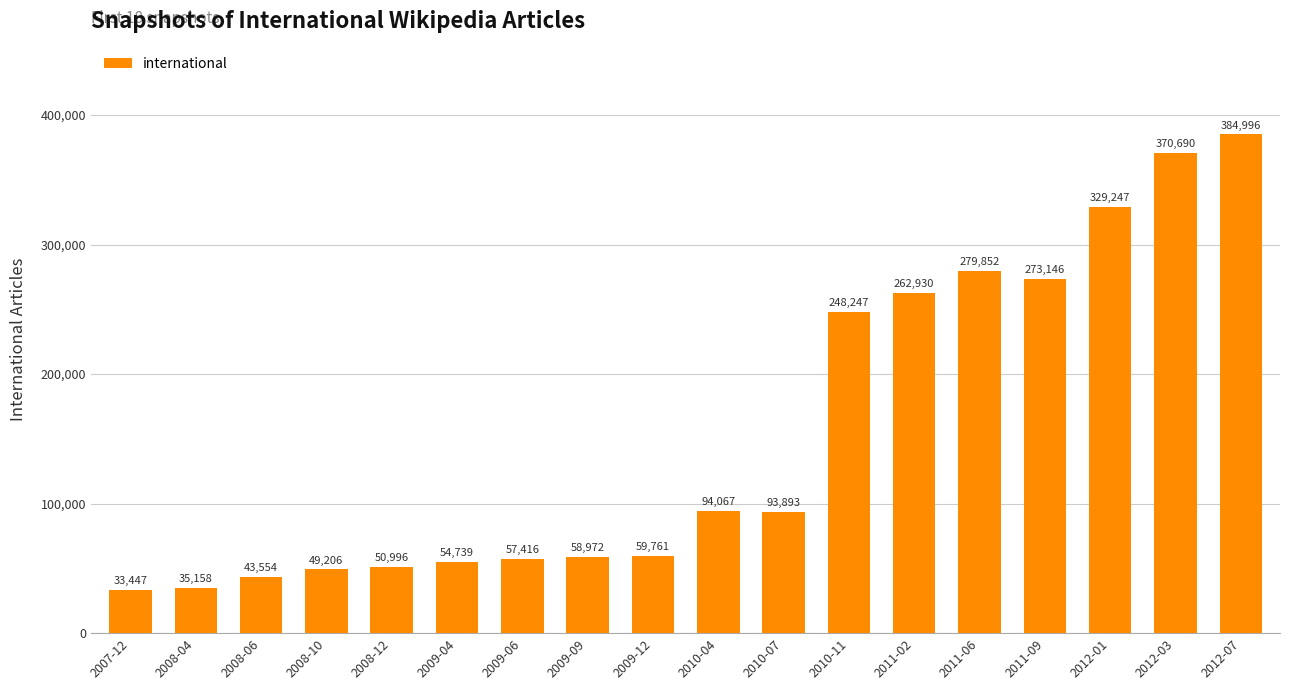

Which label corresponds to the smallest value in the chart?

2007-12